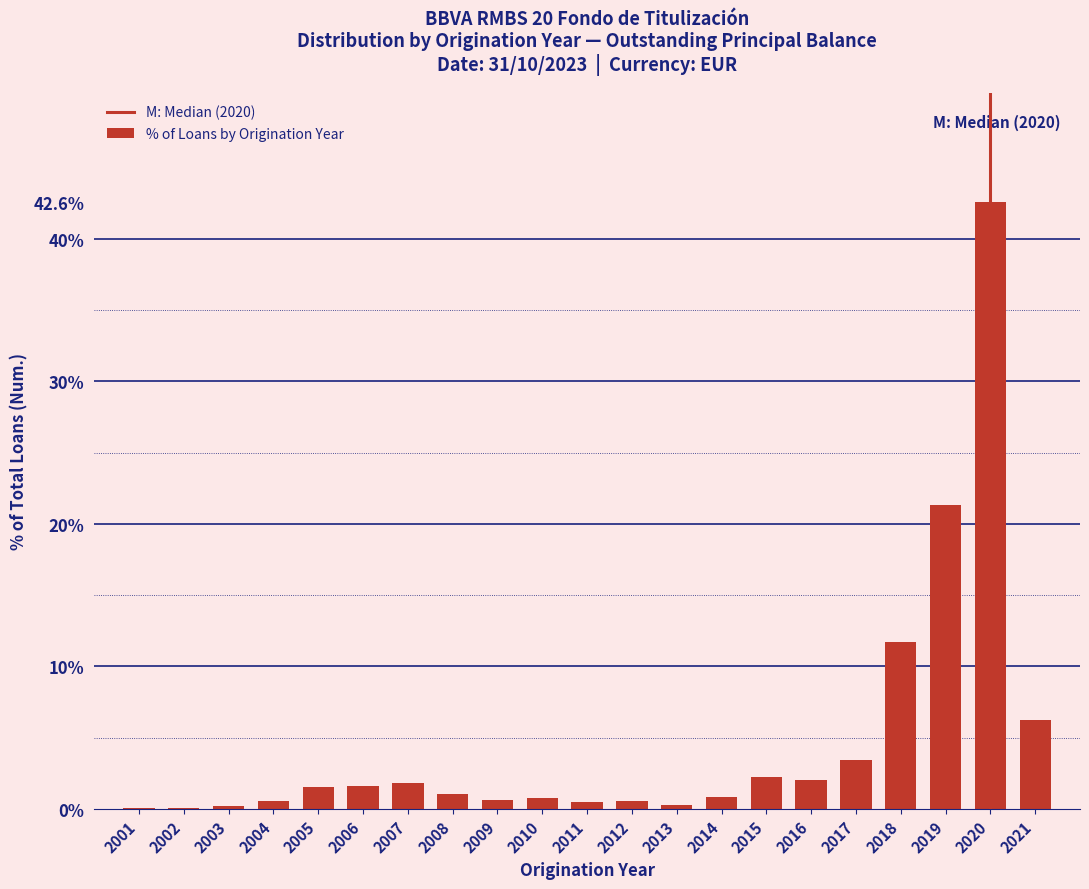

What is the change in value from 2005 to 2019?

+19.8